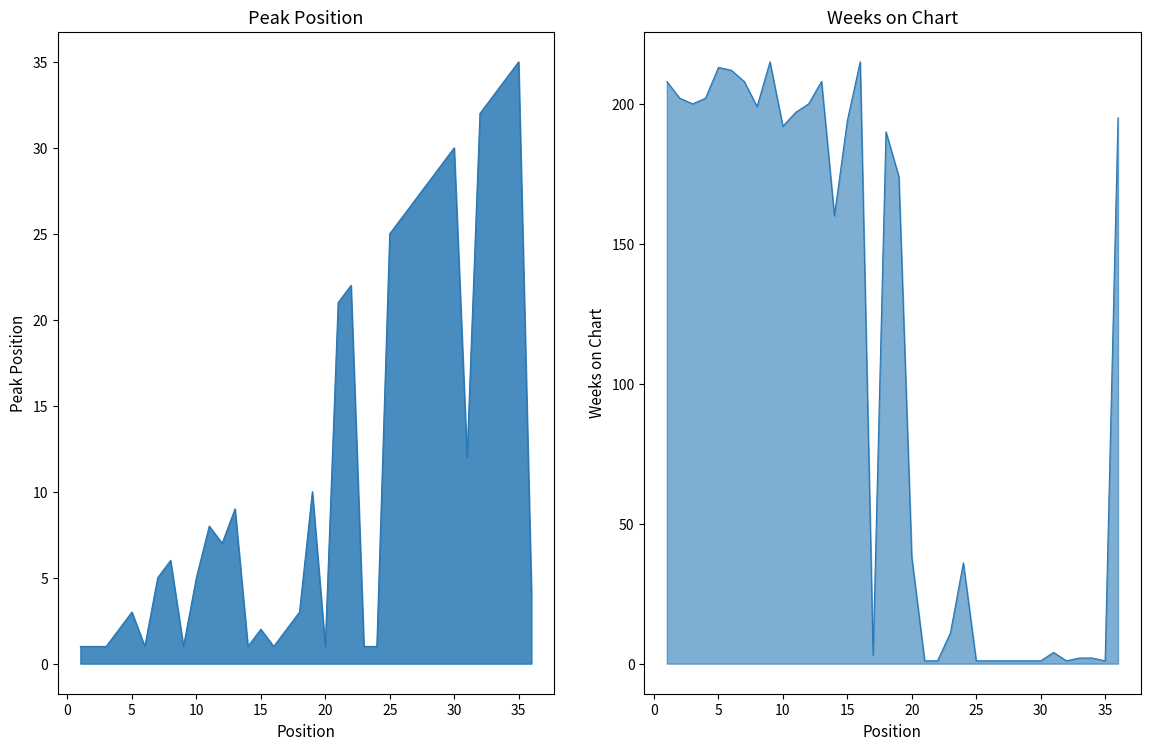

Is it true that Weeks on Chart equals 56 at 11?

False